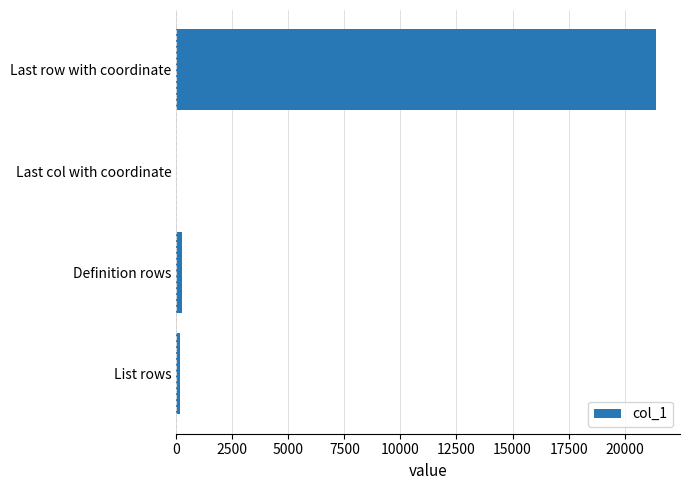

How many distinct data groups are displayed?

1